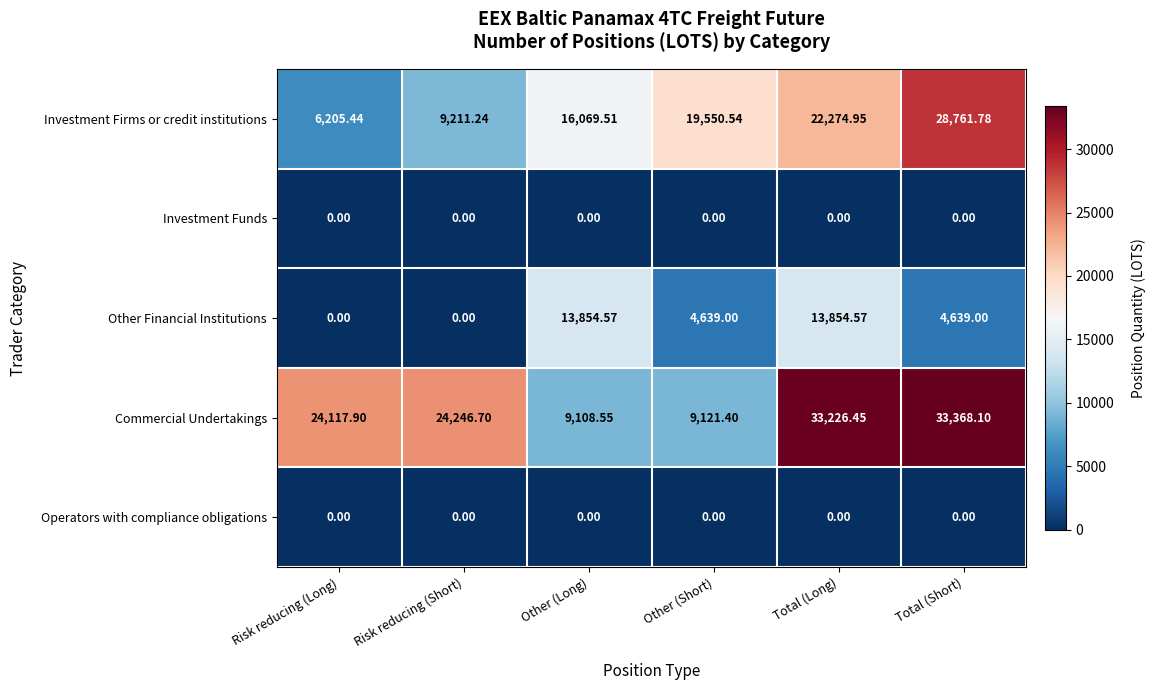

Which series changed the most between Risk reducing (Long) and Other (Short)?

Commercial Undertakings